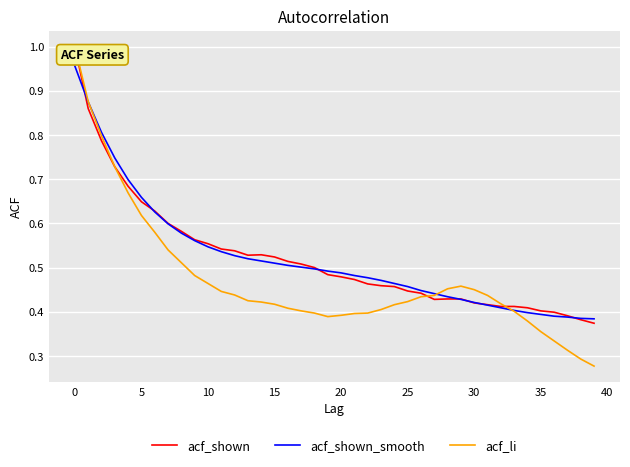

Which series has the widest spread of values?

acf_li